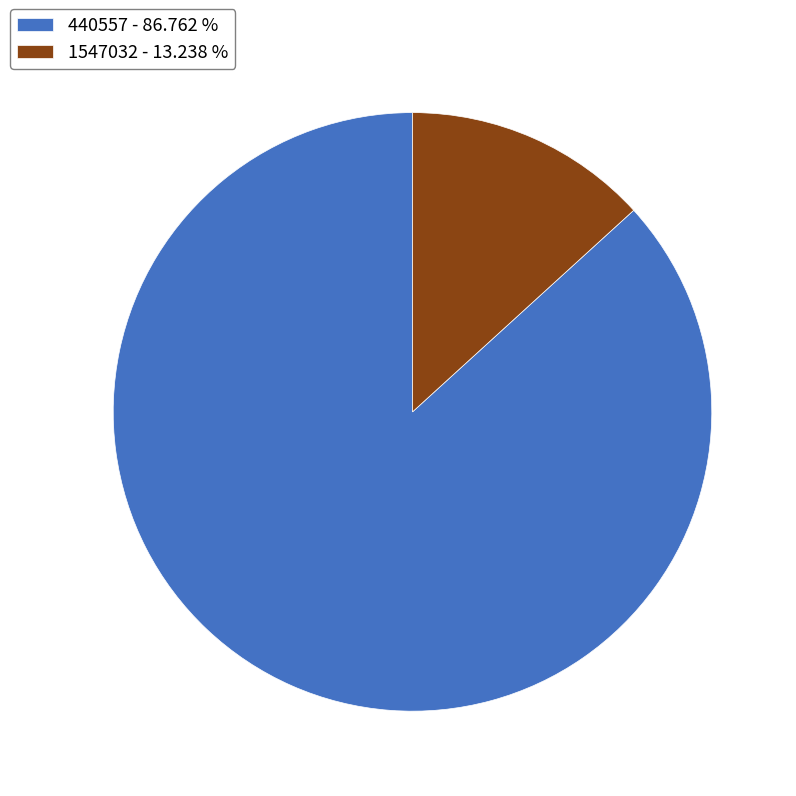

Which slice is the smallest?

1547032